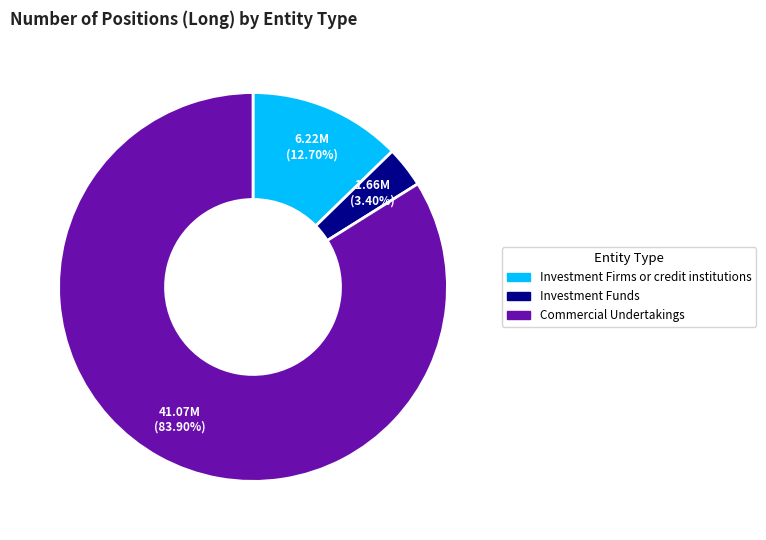

Does any single category account for the majority?

Yes